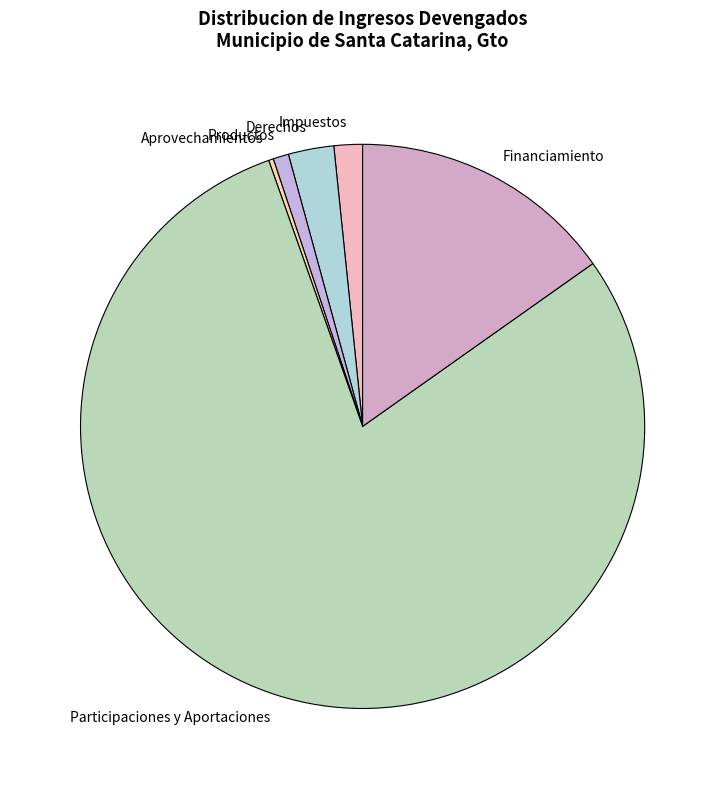

Which category has the biggest portion of the pie?

Participaciones y Aportaciones